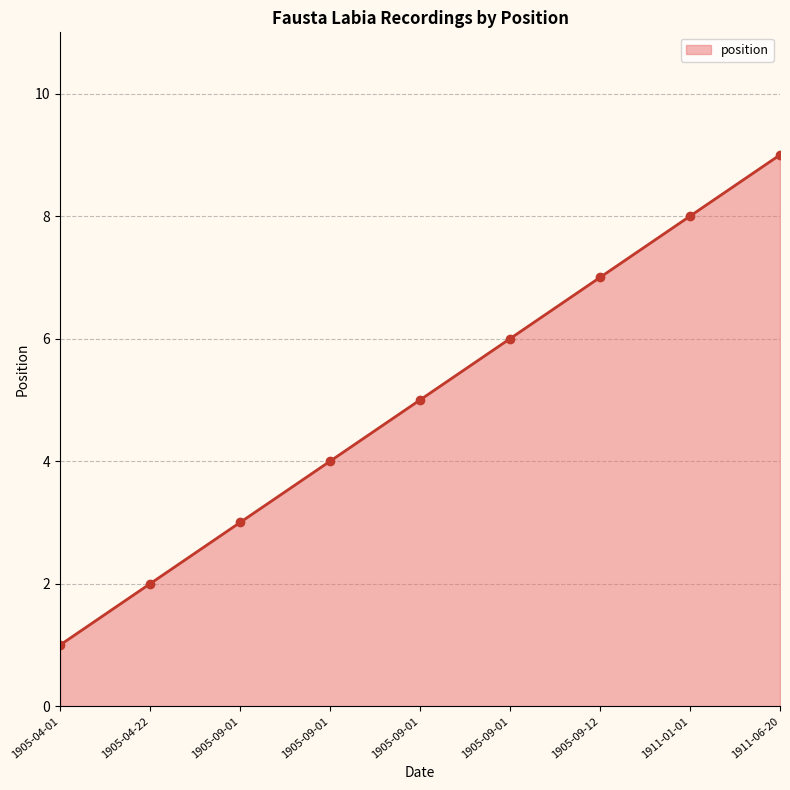

Reading left to right, extract all data points from this chart.

1	2	3	4	5	6	7	8	9